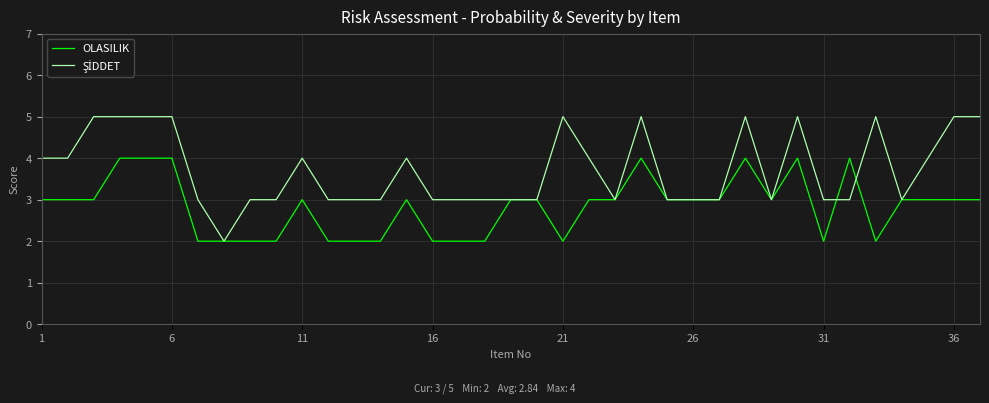

What is the maximum value shown in the chart?

5